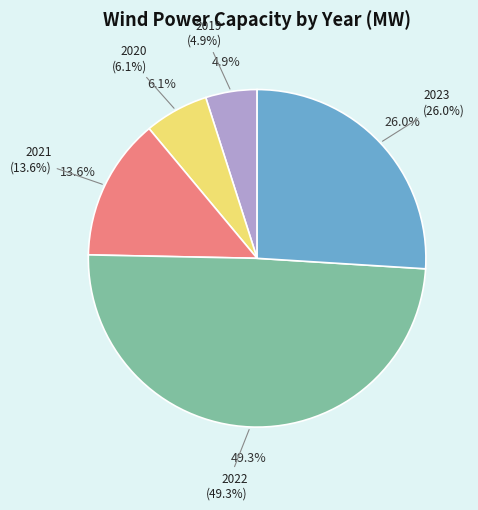

How many slices are in this pie chart?

5